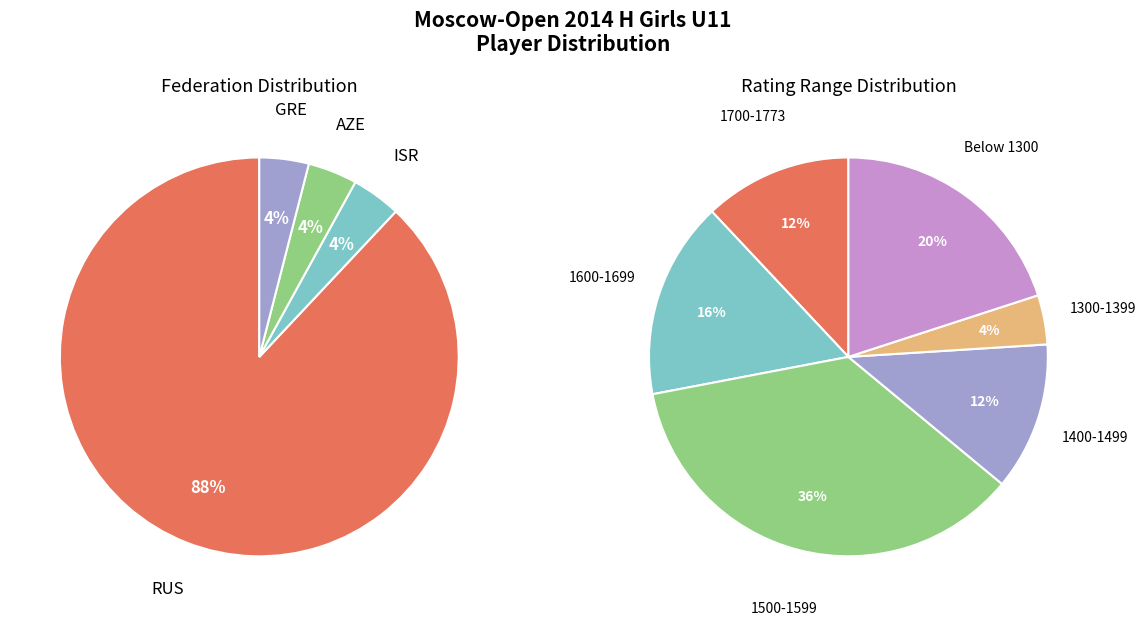

Is the sum of GRE and ISR greater than half?

No